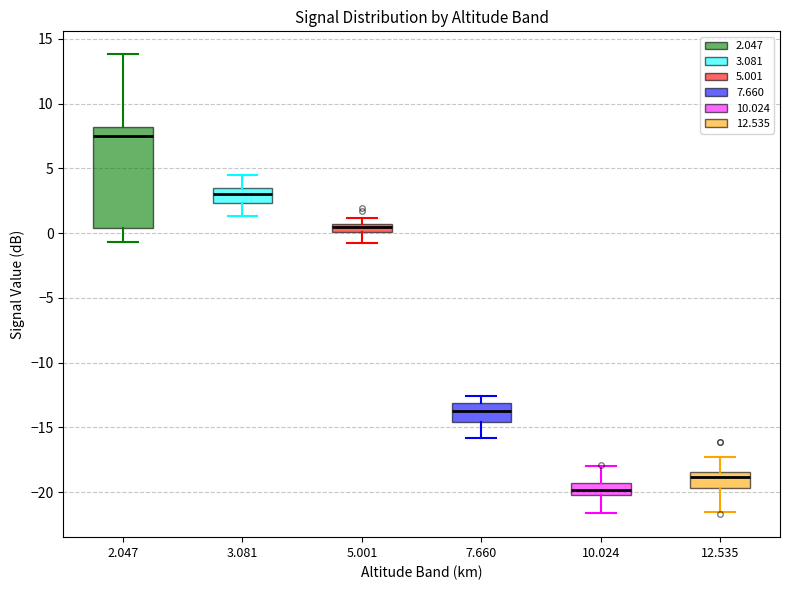

Which box is the tallest, from its lower edge to its upper edge?

2.047